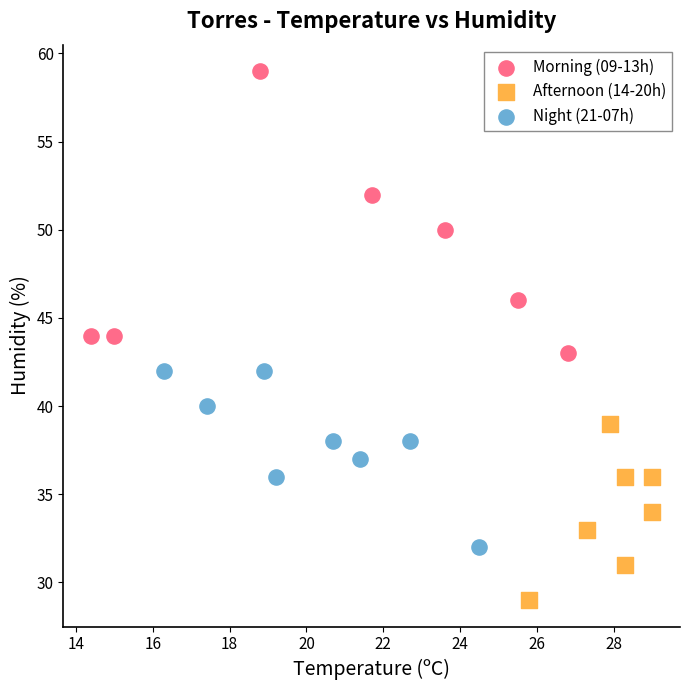

Which series contains the highest Y value?

Morning (09-13h)